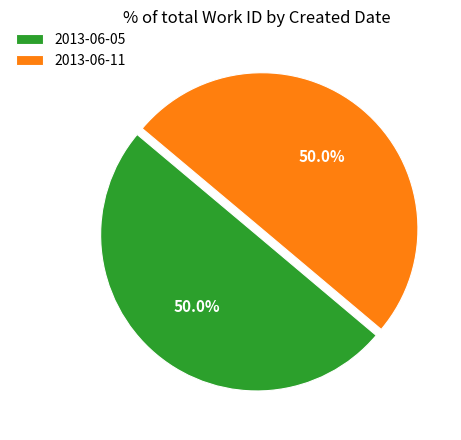

Approximately how many times larger is the value at 2013-06-11 compared to 2013-06-05?

1.0